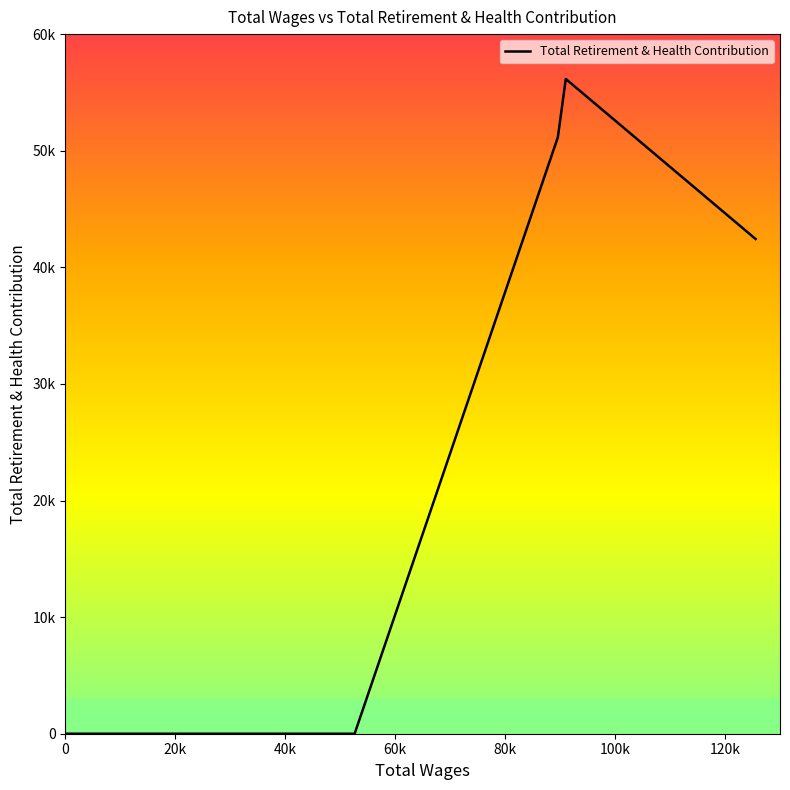

Count the number of categories in the chart.

18